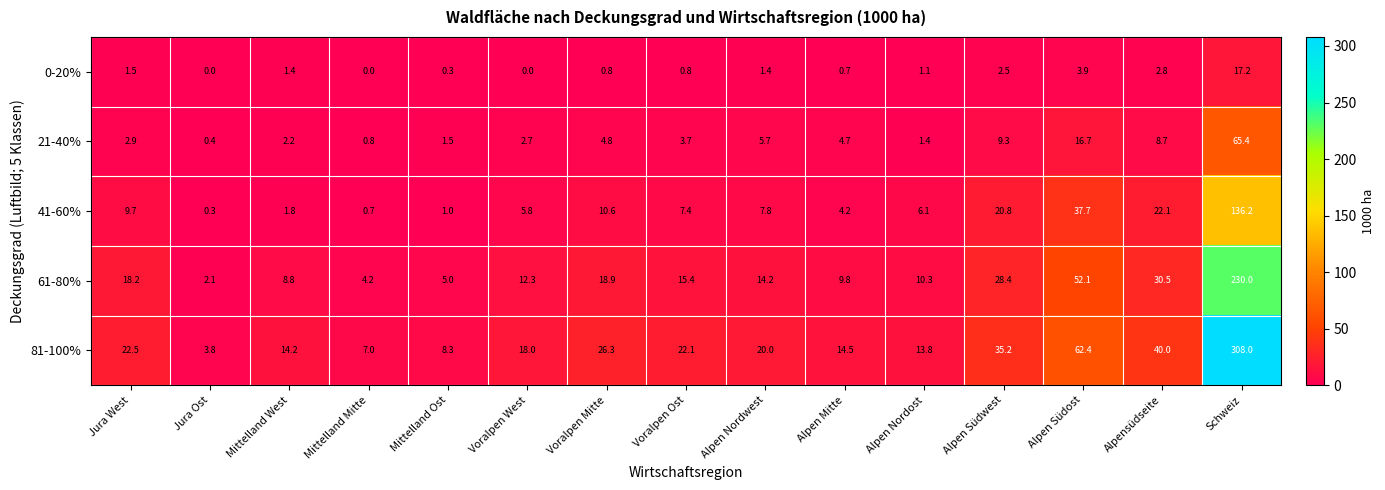

Rank the series by their maximum value, from lowest to highest.

0-20%, 21-40%, 41-60%, 61-80%, 81-100%